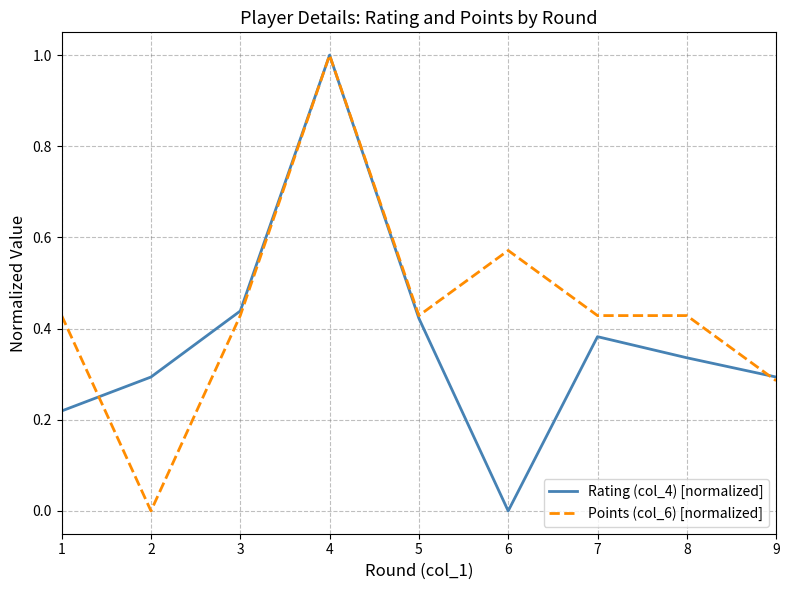

What is the sum of all Points (col_6) [normalized] values?

4.0